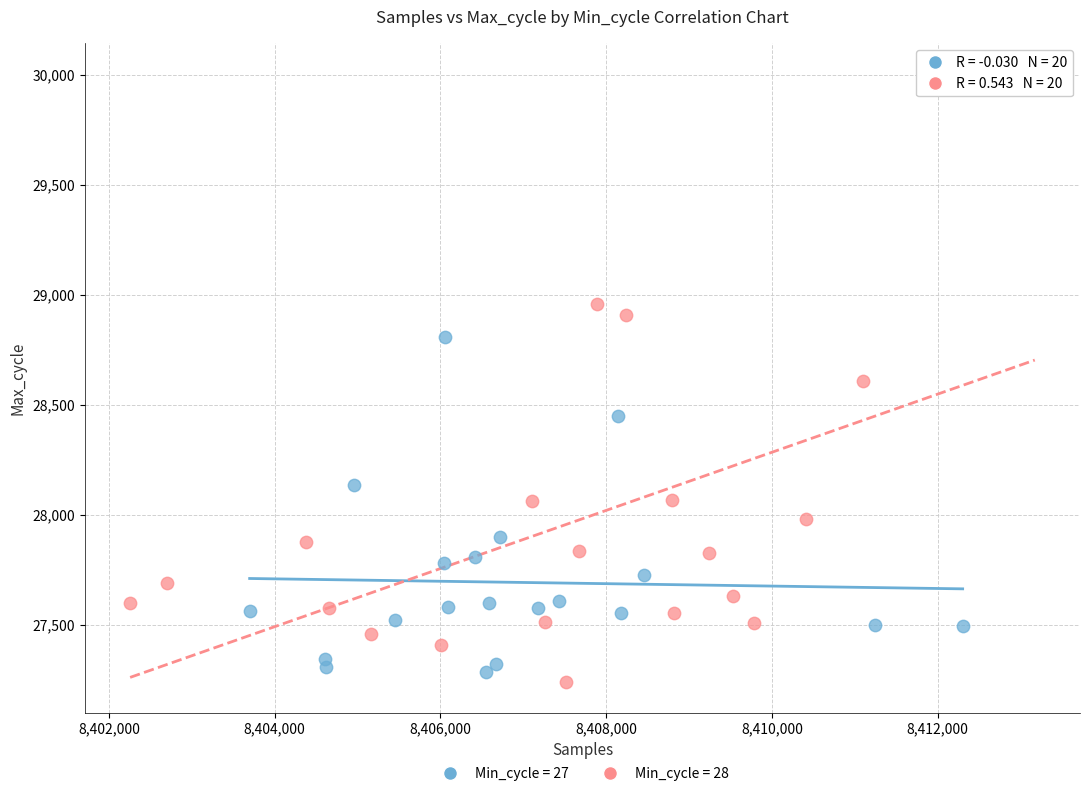

Which series reaches the maximum Y coordinate?

Min_cycle = 28